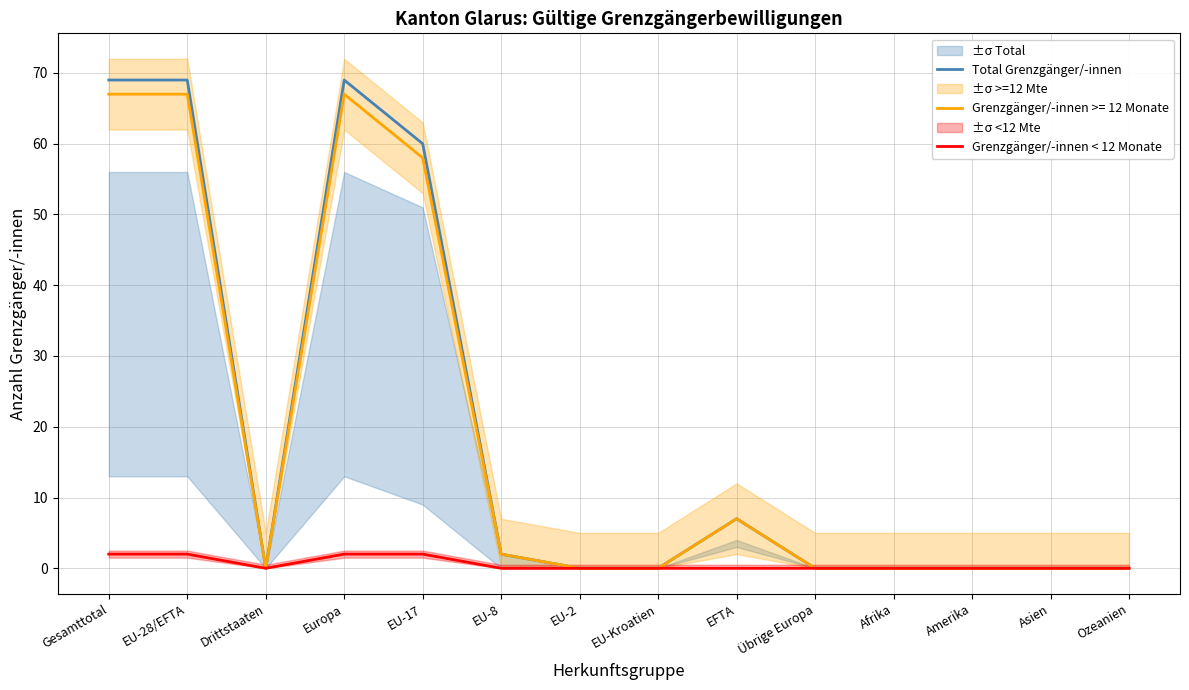

True or false: Grenzgänger/-innen < 12 Monate and Total Grenzgänger/-innen intersect in this chart.

False